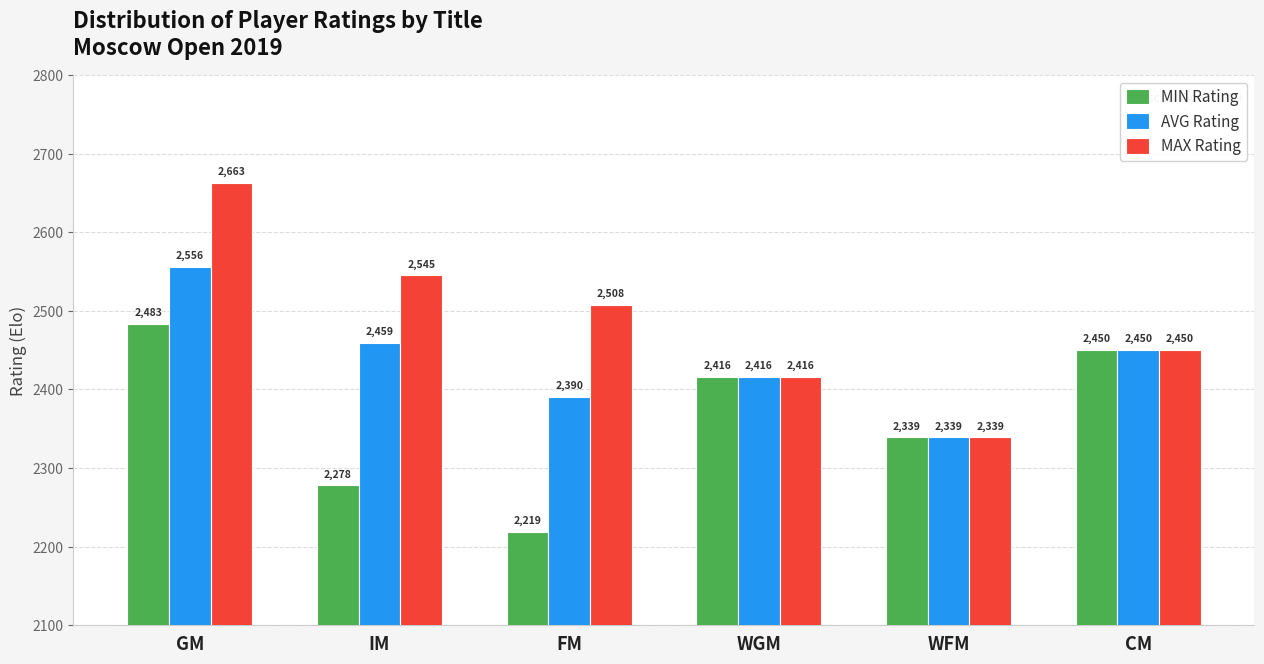

The AVG Rating series shows 2556 at GM. True or false?

True